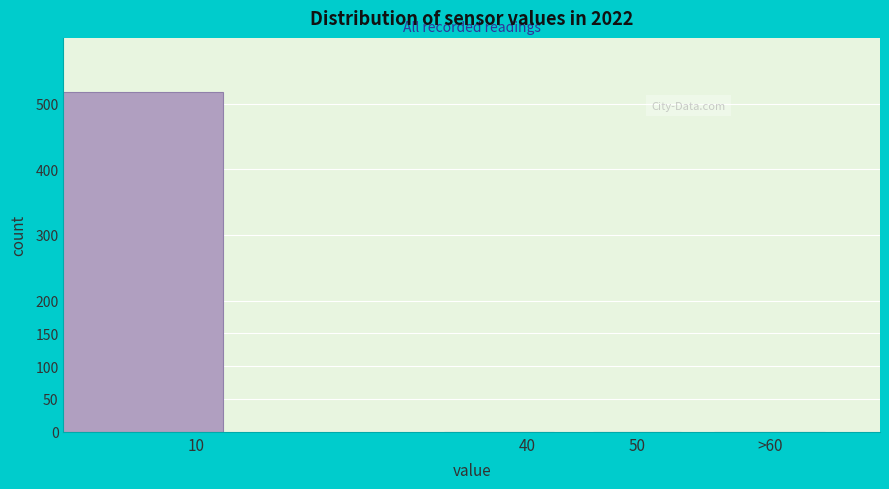

Reading left to right, transcribe all the data shown in this chart.

10=518	40=0	50=0	>60=0